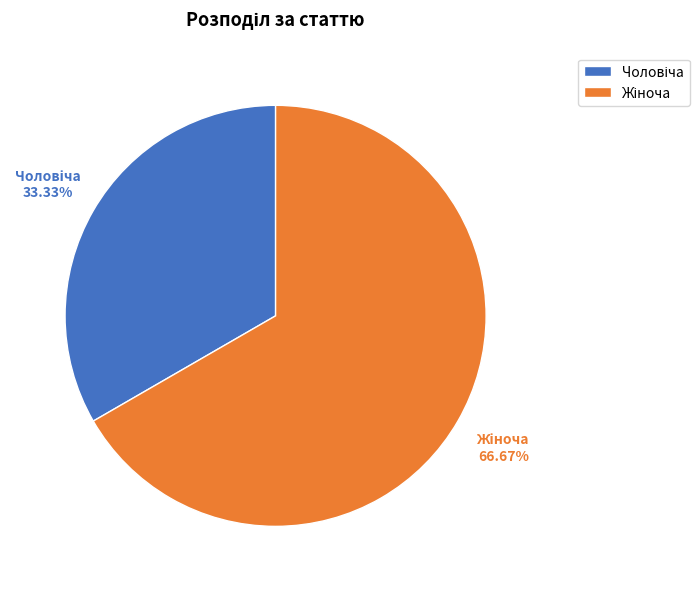

Does any single category account for the majority?

Yes